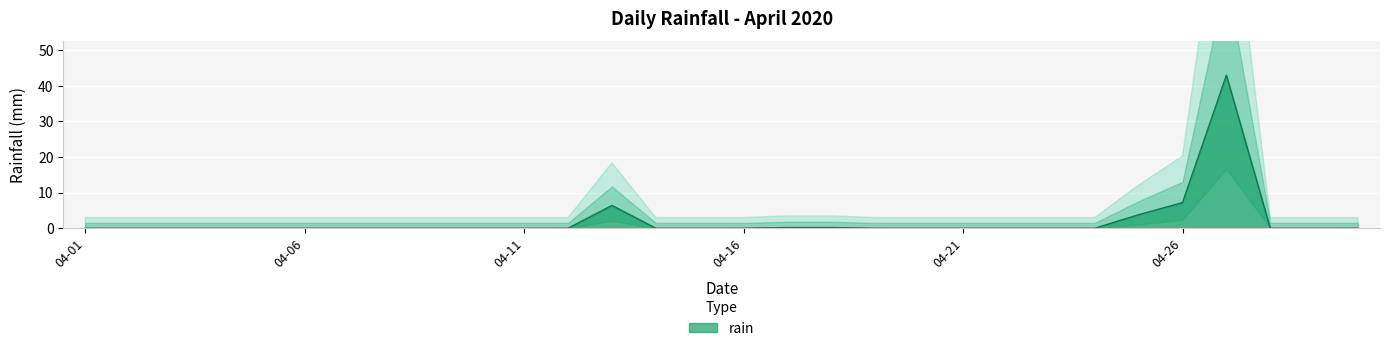

What is the average value?

2.0